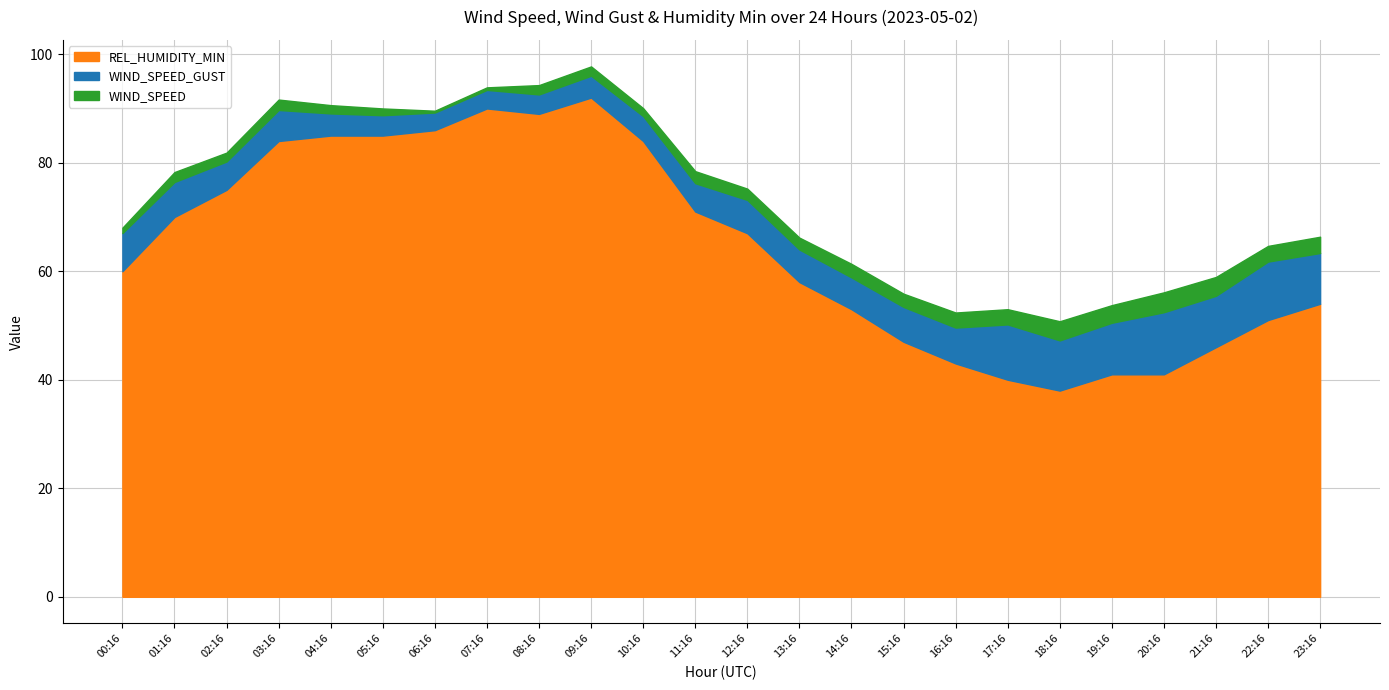

How many data points in REL_HUMIDITY_MIN are less than 67?

12